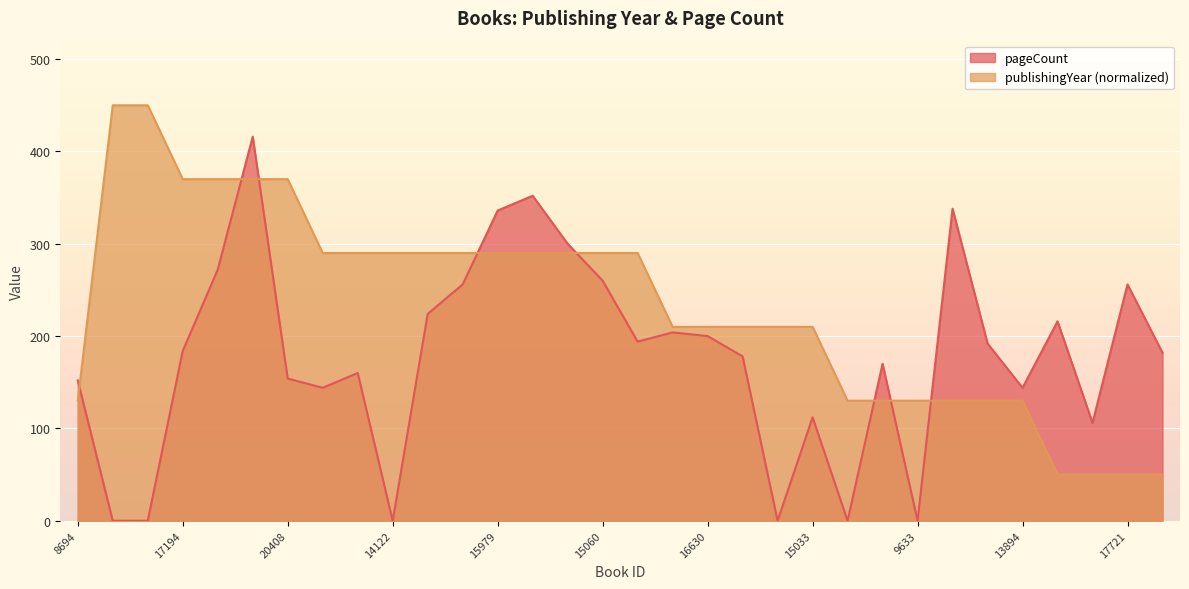

Does the chart display data point markers on the line(s)?

No